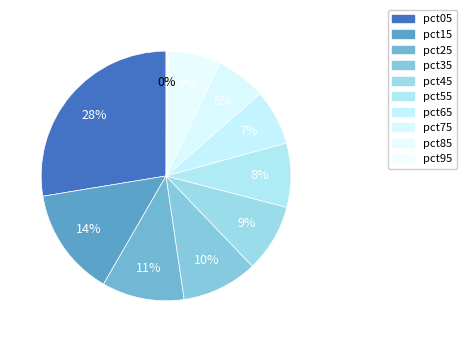

How many slices are in this pie chart?

10